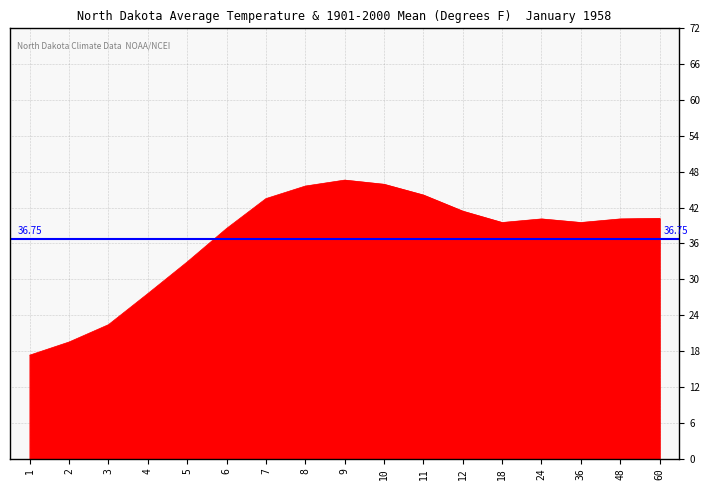

List the labels in order of value, largest first.

9, 10, 8, 11, 7, 12, 60, 24, 48, 18, 36, 6, 5, 4, 3, 2, 1